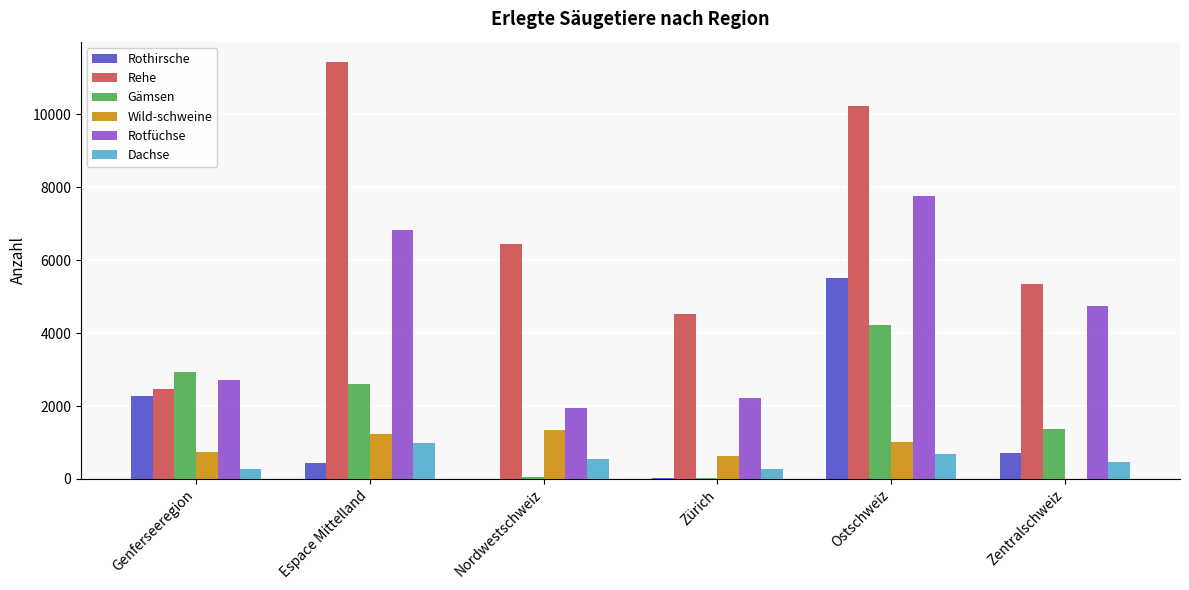

Where does the Rehe series first go above 6435?

Espace Mittelland